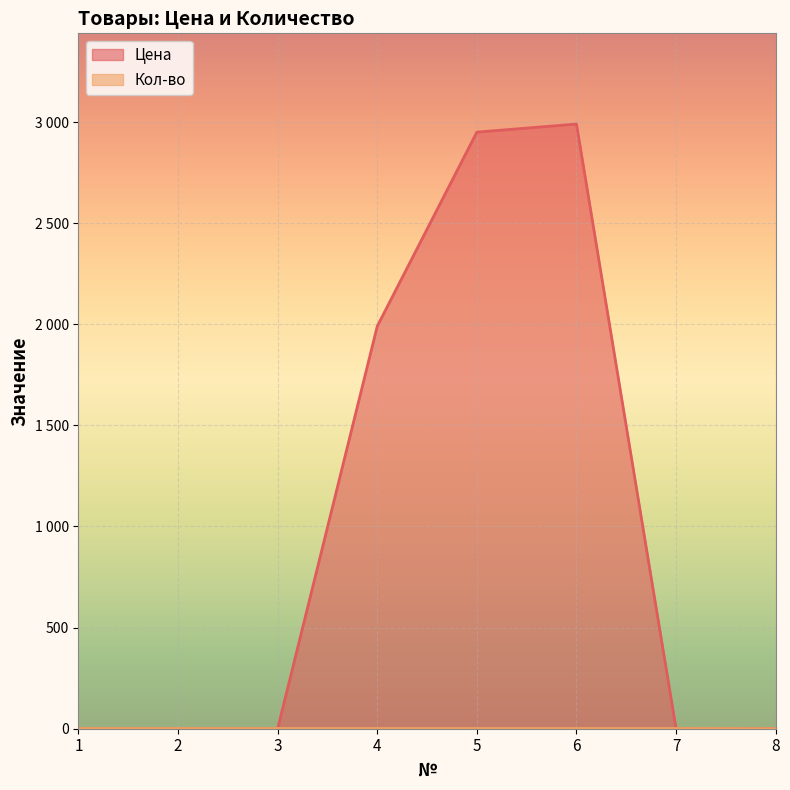

At 5, list the series in order from smallest to largest.

Кол-во, Цена